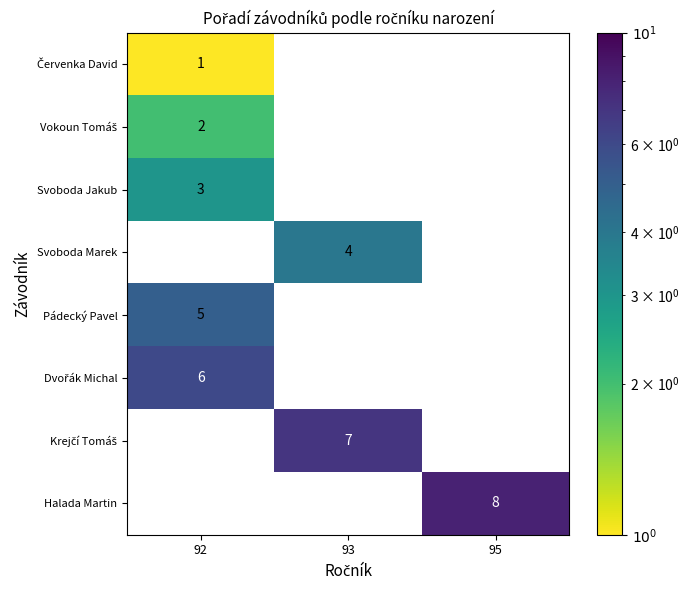

At how many categories does at least one series exceed 1?

3